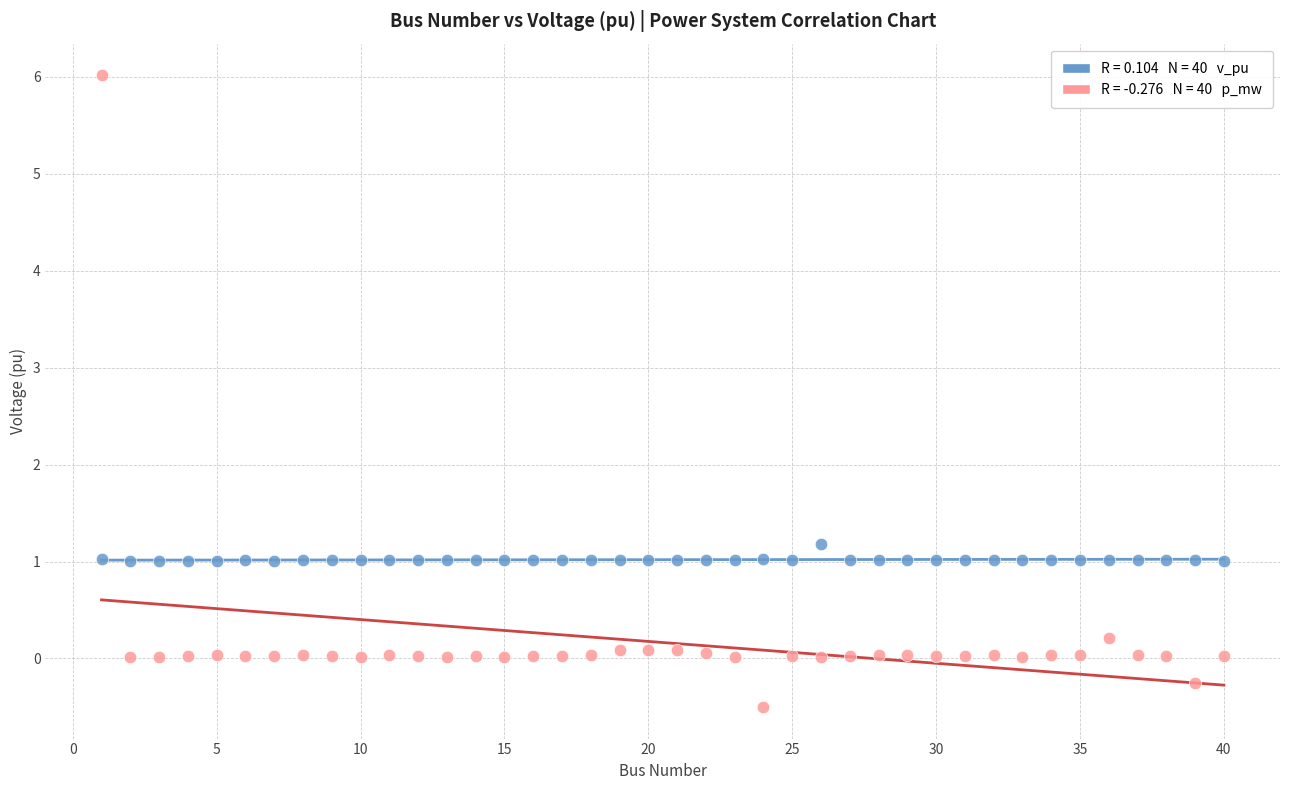

Across all series, what Y value is closest to 2?

1.2